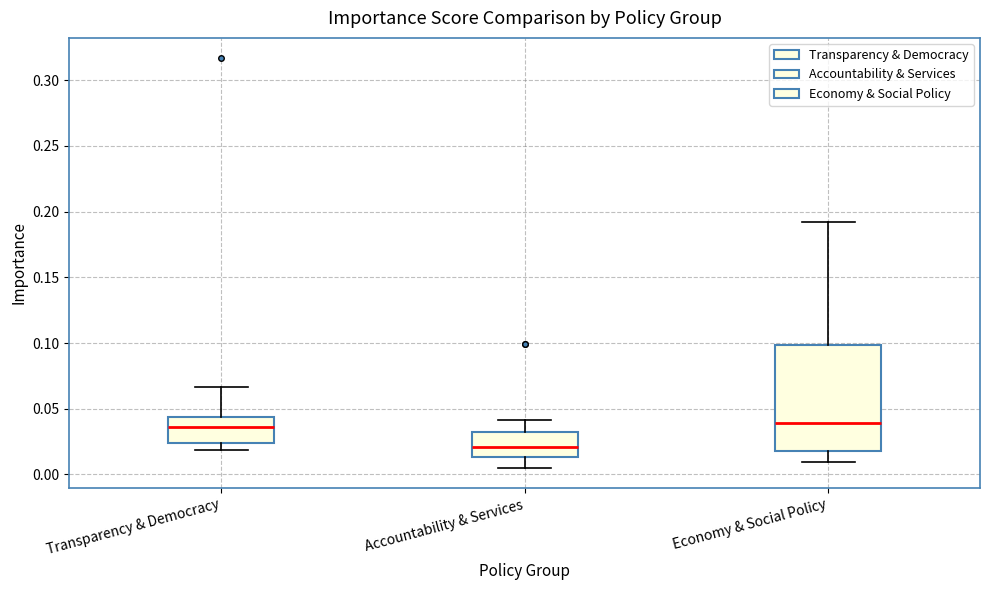

Which box has the lowest median line?

Accountability & Services